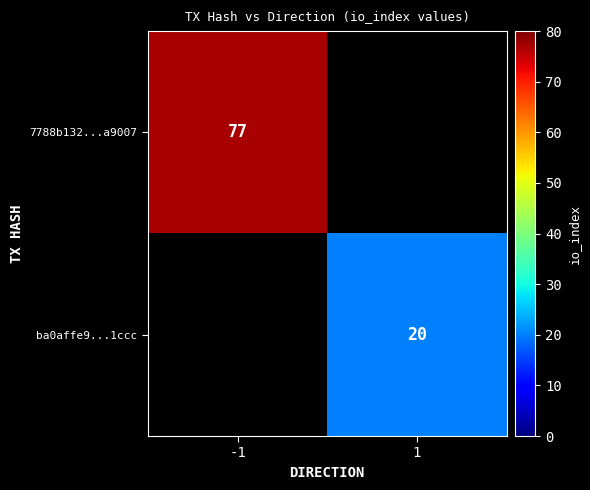

The value of 7788b132...a9007 at -1 is 77. True or false?

True